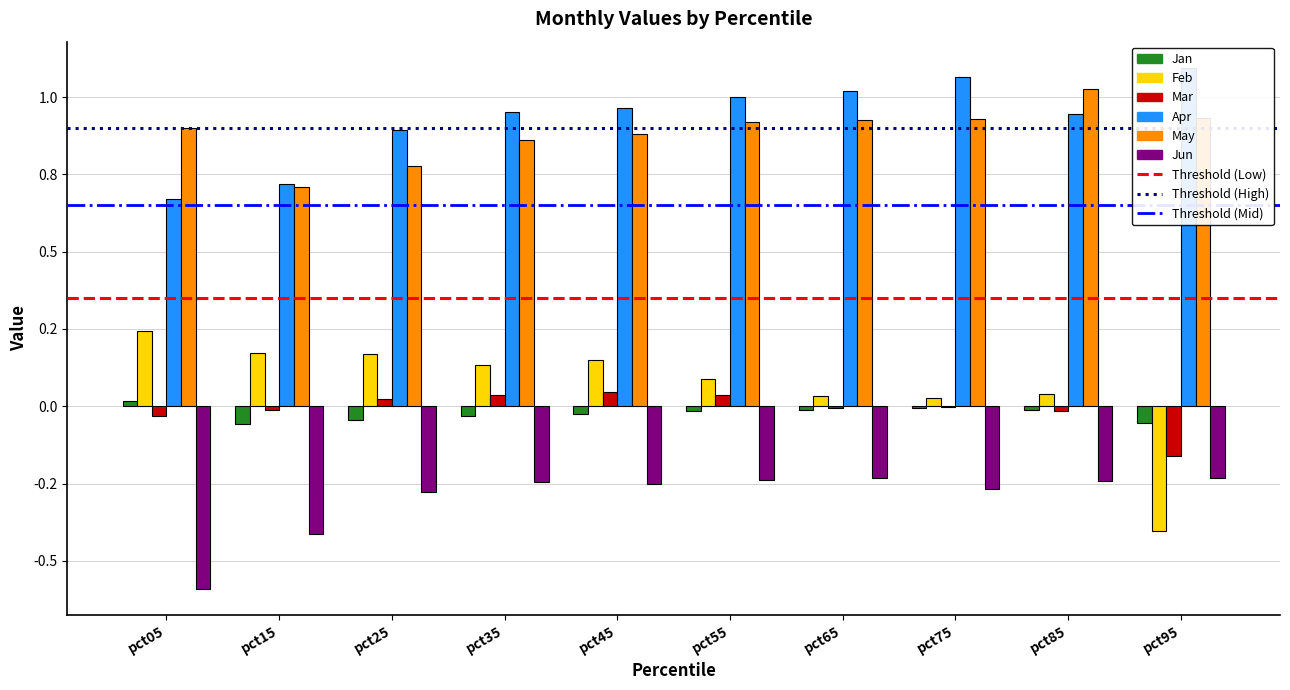

Where is Jun nearest to the value 0?

pct95